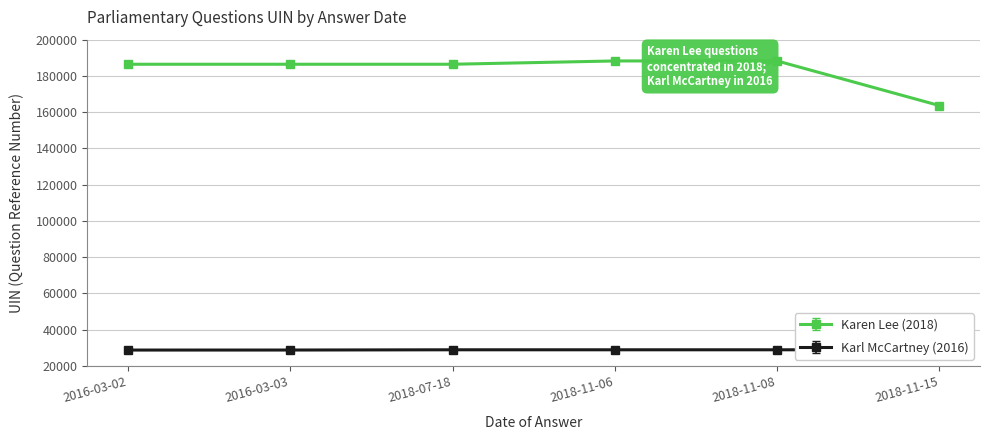

What is the sum of the Karen Lee (2018) values at 2018-07-18 and 2018-11-15?

350063